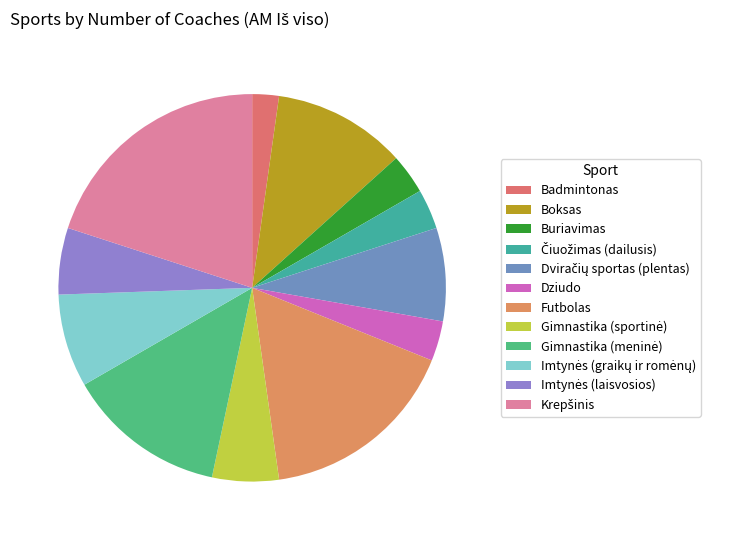

Approximately how many times larger is the value at Badmintonas compared to Krepšinis?

0.1